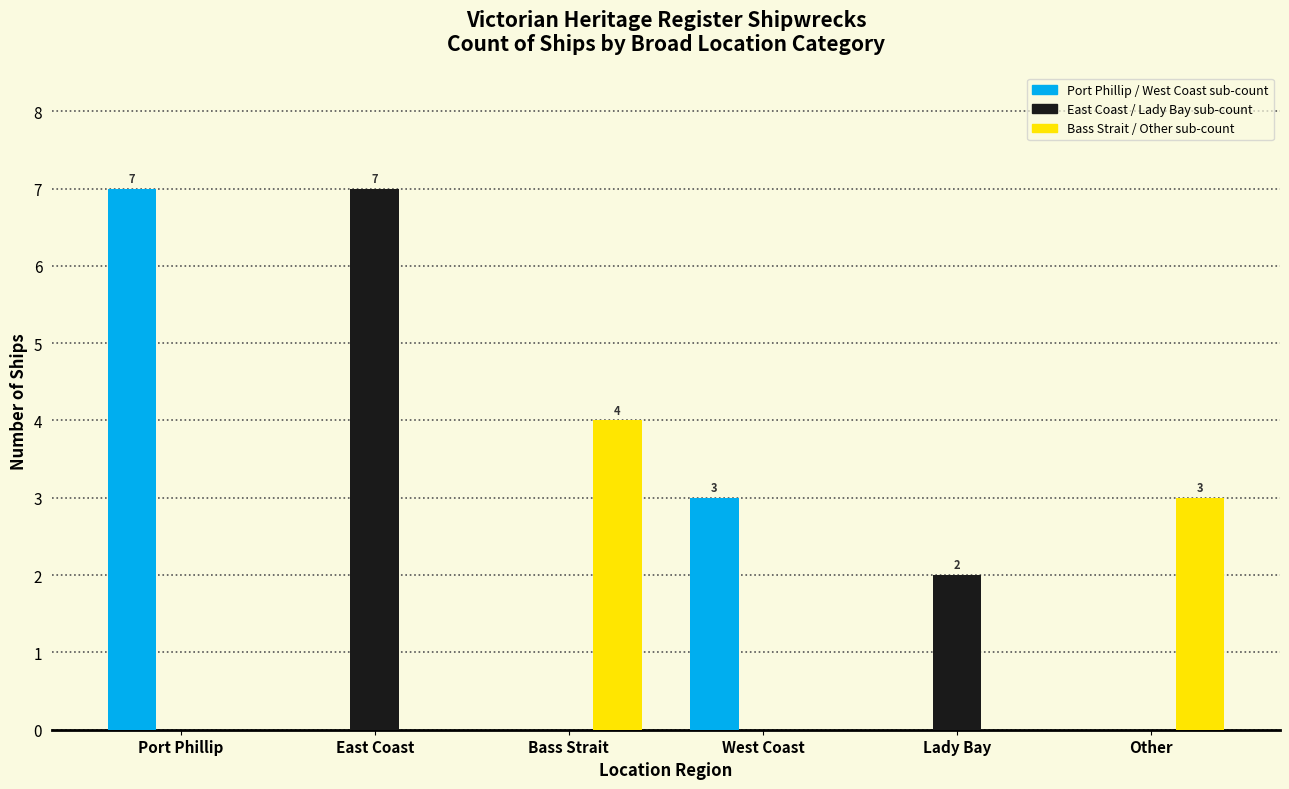

What is the maximum value shown in the chart?

7